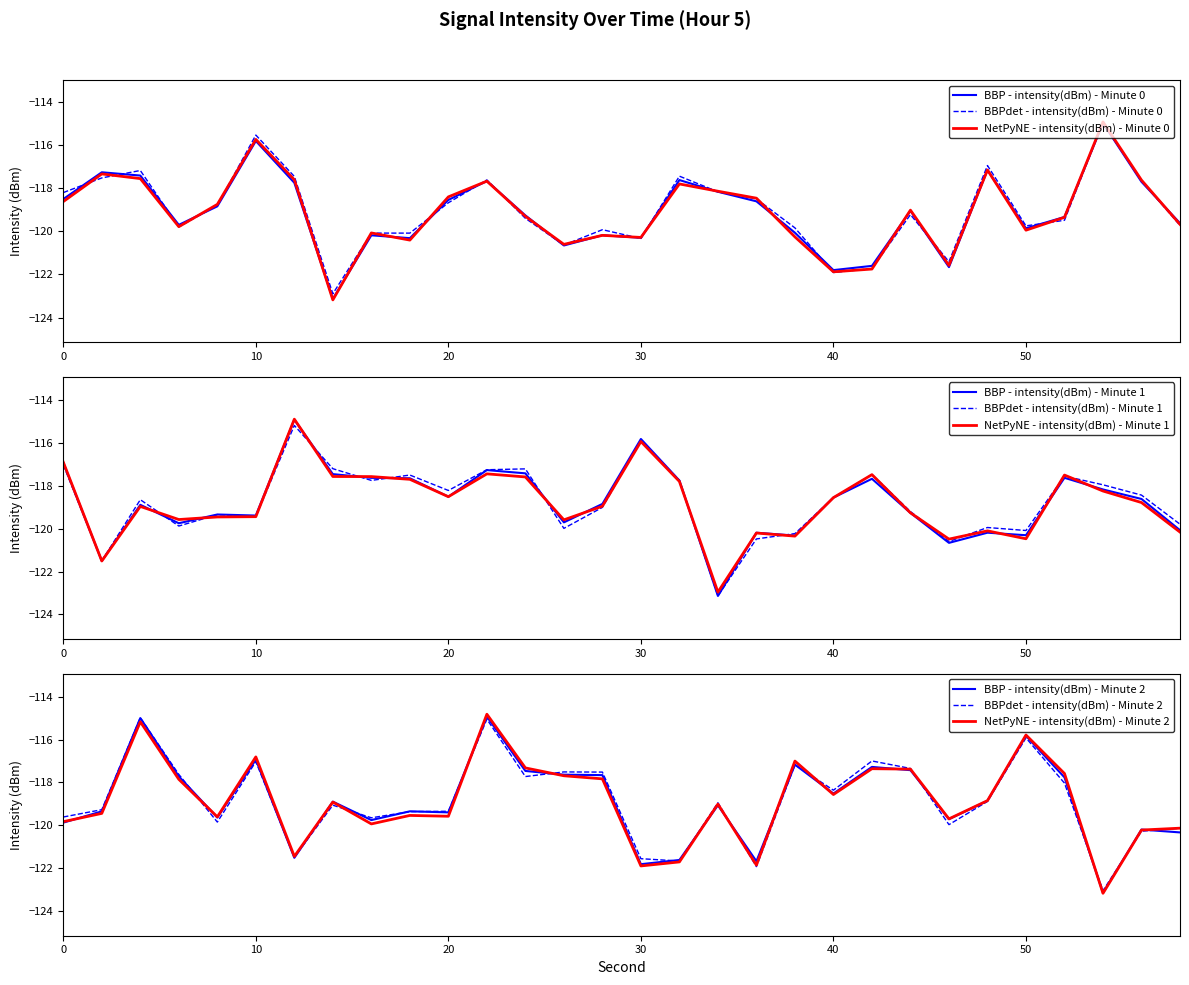

How many values in the intensity(dBm) - Minute 1 series exceed -118?

11